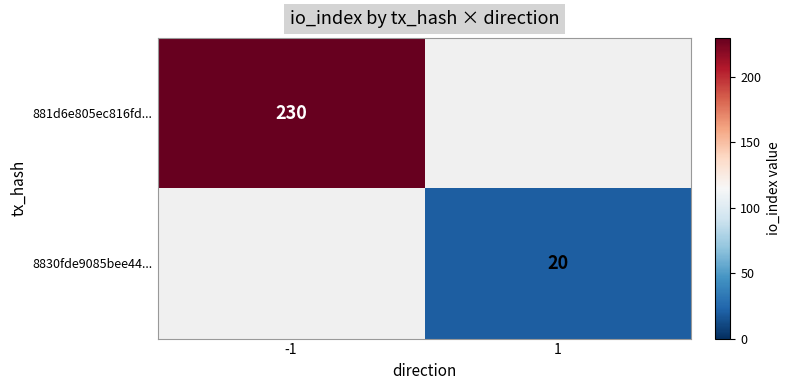

True or false: 8830fde9085bee44... has a value of 20 at 1.

True